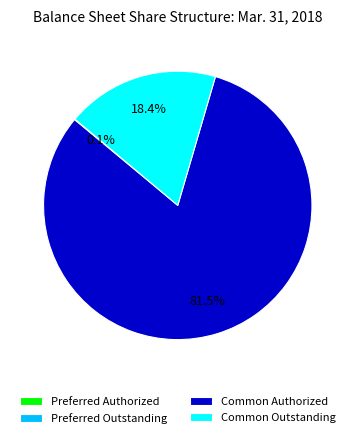

Does any single category account for the majority?

Yes